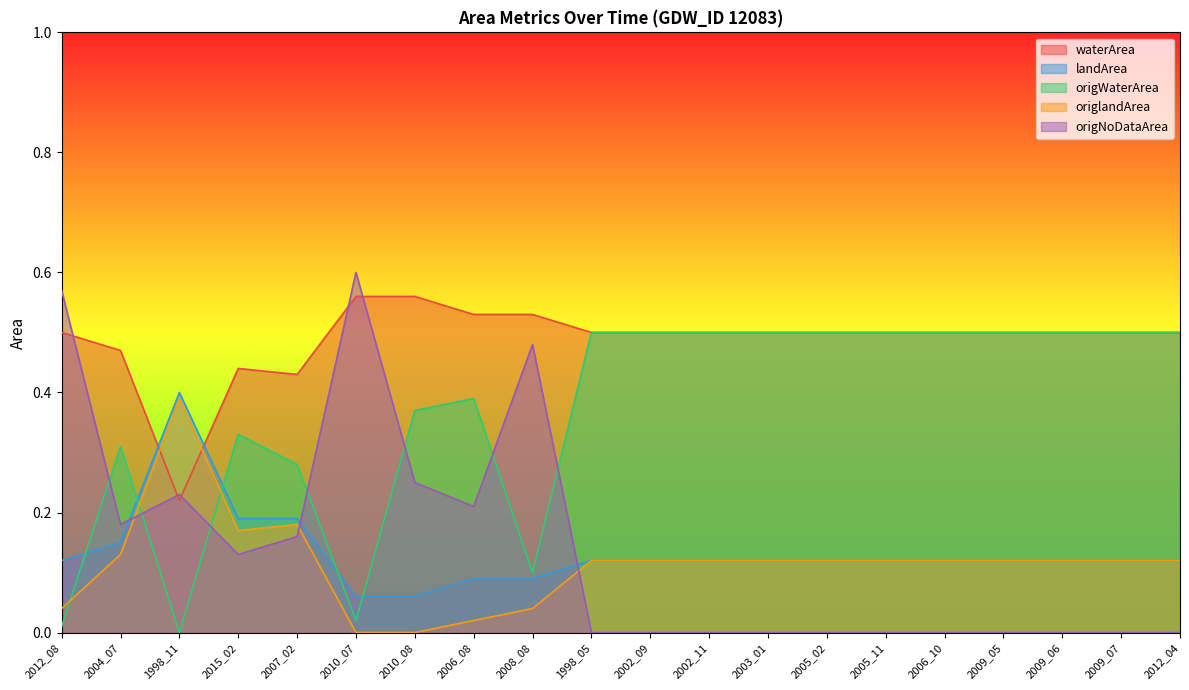

At which category does the chart reach its minimum across all series?

1998_11